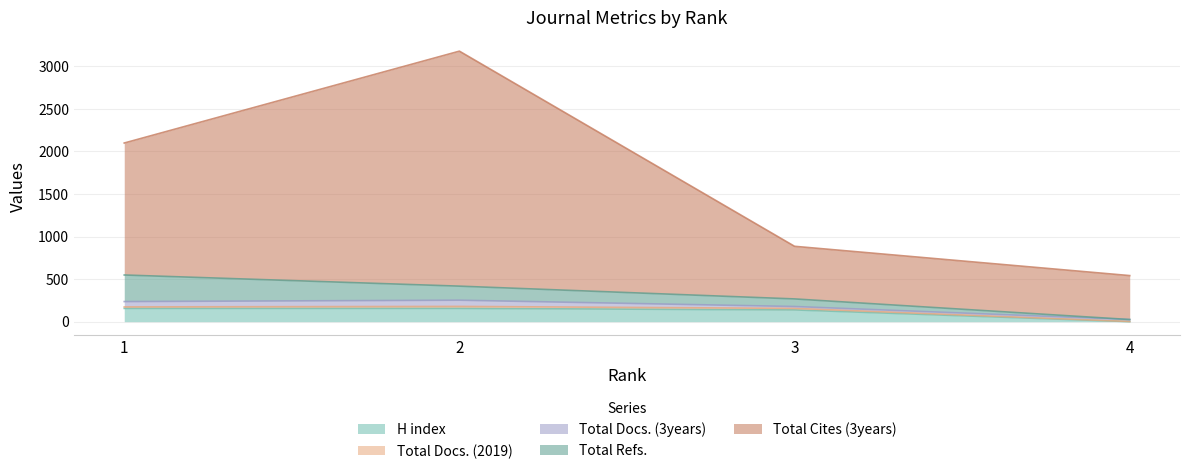

Is it true that Total Refs. equals 224 at 2?

False